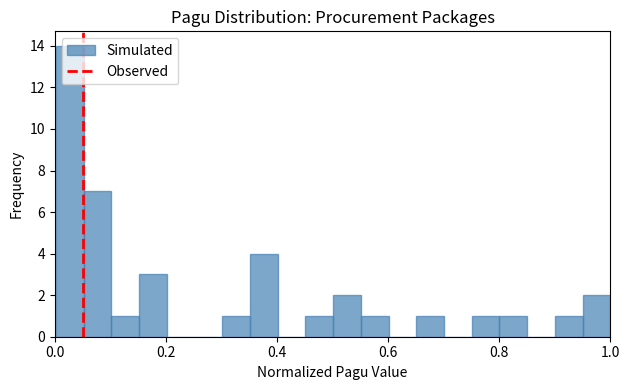

Around what value on the x-axis is the tallest bar? Give the approximate position of its centre, as read against the axis.

0.02